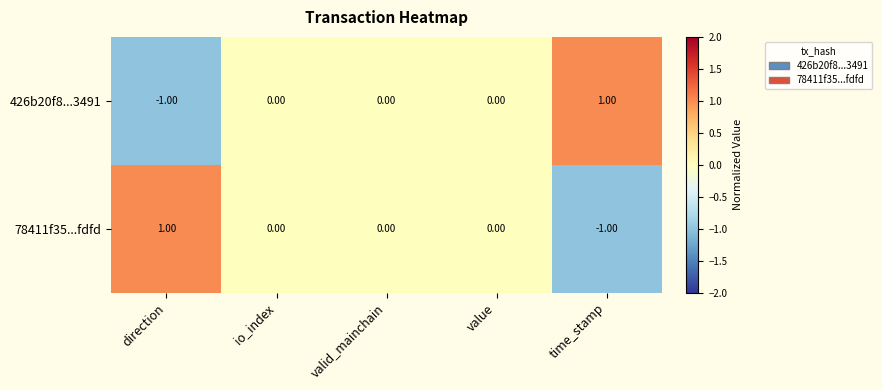

At direction, list the series in order from largest to smallest.

78411f35...fdfd, 426b20f8...3491